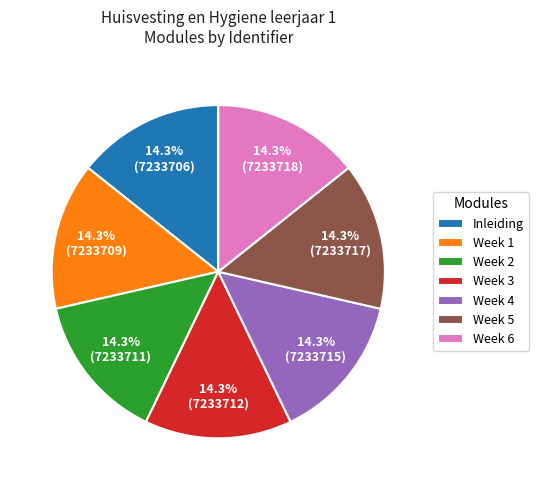

What percentage is NOT represented by Week 3?

85.7%